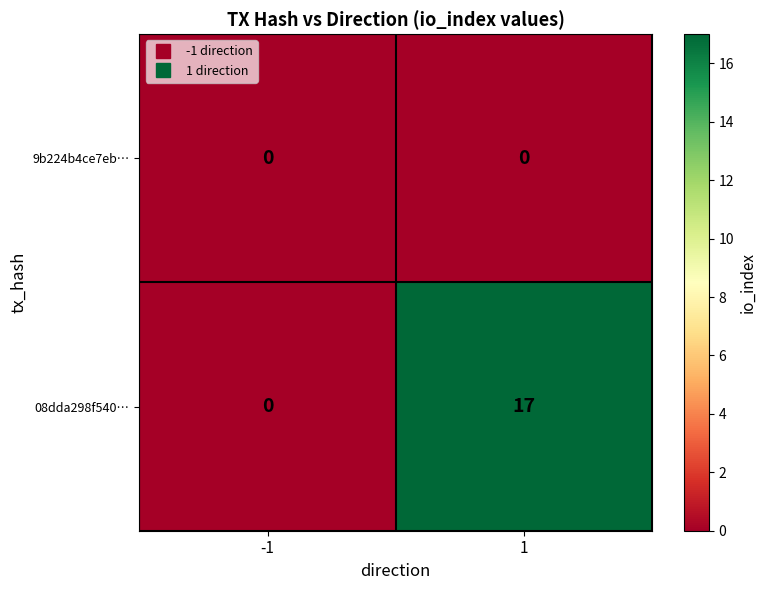

List the series in order of their peak value, highest first.

08dda298f540…, 9b224b4ce7eb…